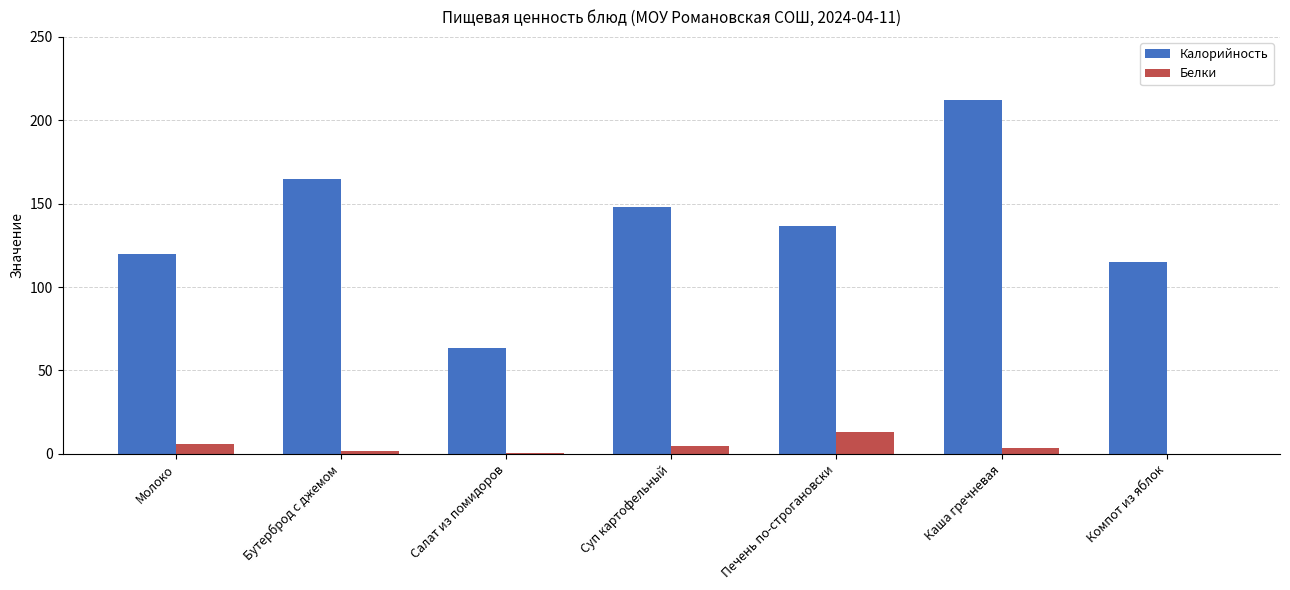

What is the sum of all Белки values?

29.1